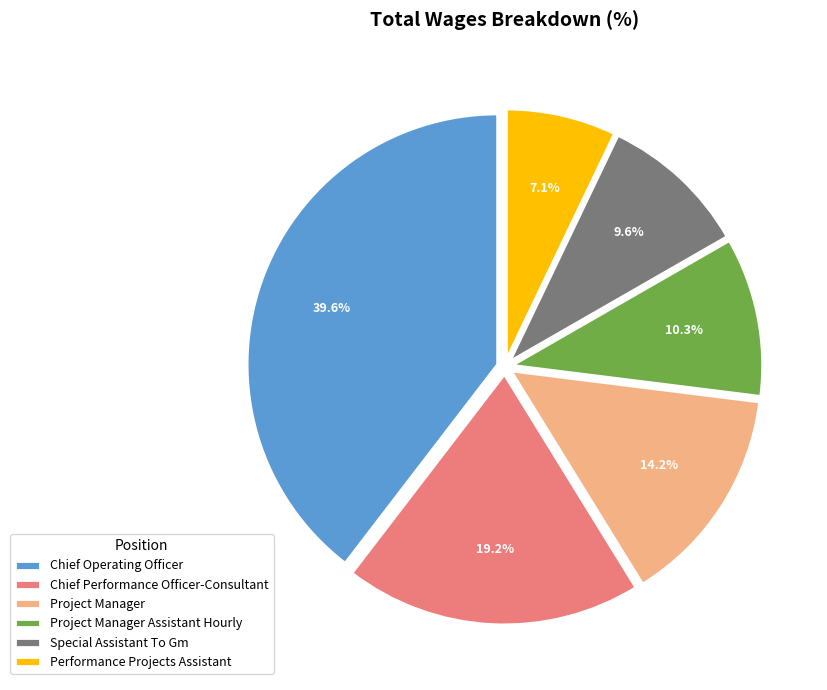

Is it true that Chief Operating Officer is 40% of the pie?

True